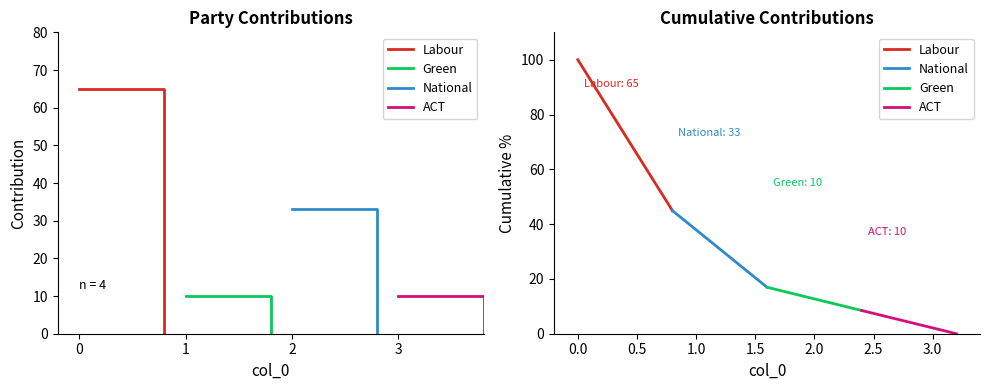

List the series in order of their peak value, lowest first.

ACT, Green, National, Labour